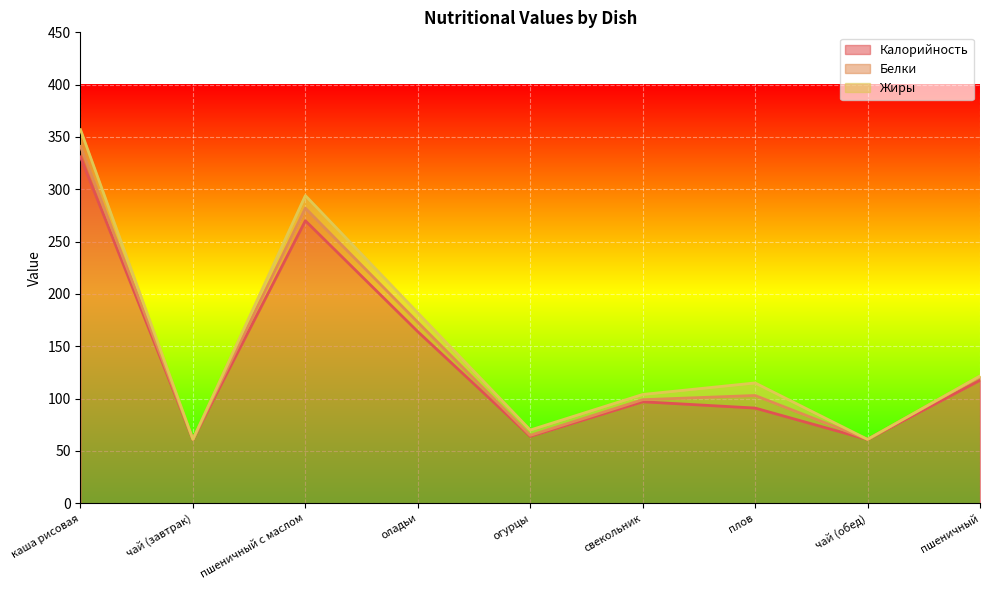

Rank the series by their maximum value, from lowest to highest.

Белки, Жиры, Калорийность